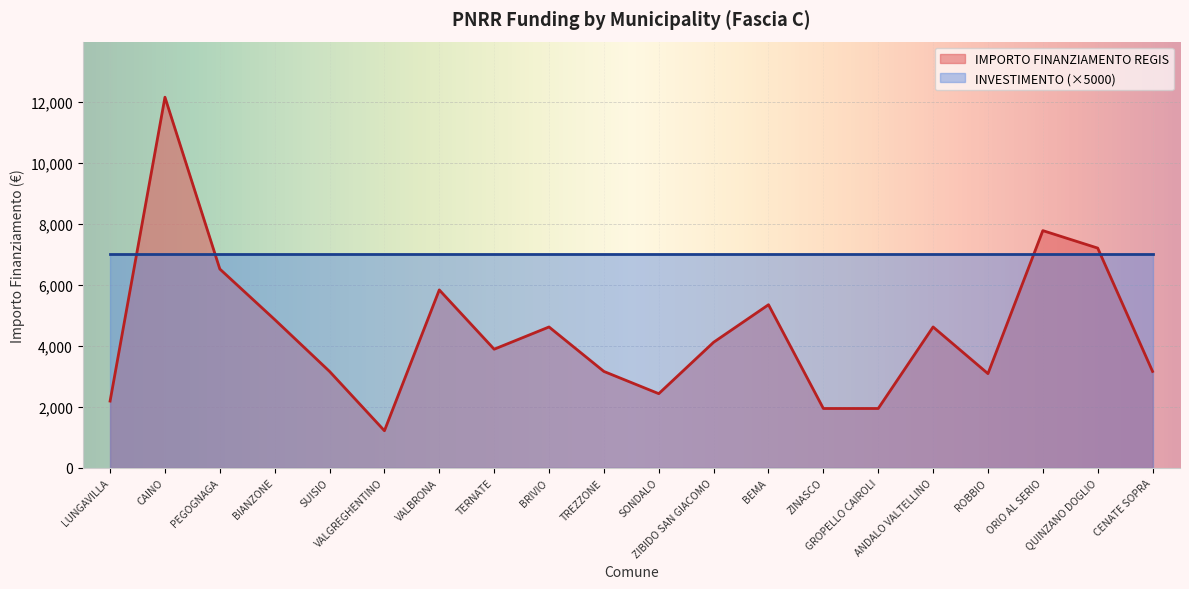

Reading right to left, list all the values displayed in this chart.

3159	7203	7776	3087	4617	1944	1944	5346	4116	2430	3159	4617	3888	5832	1215	3159	4860	6517	12150	2187